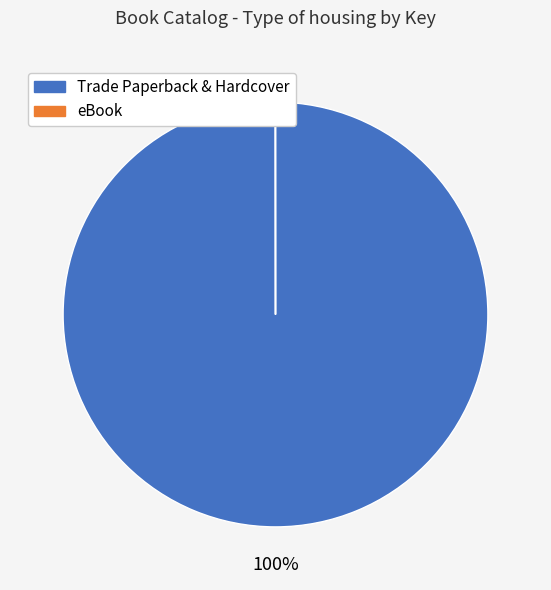

To the nearest percent, what is the average slice percentage?

50%